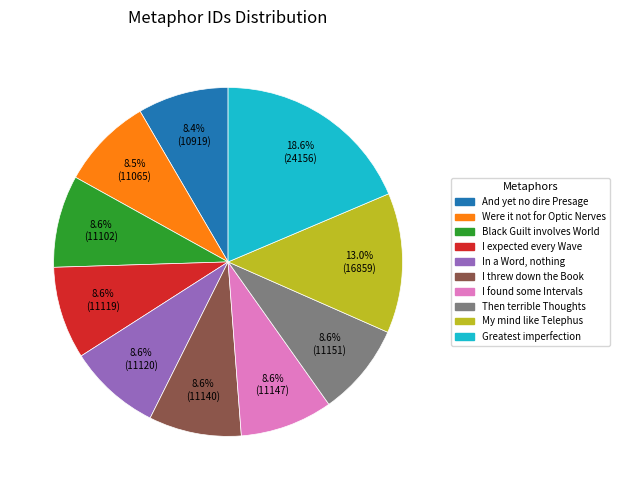

Is there any slice that represents more than half of the pie?

No